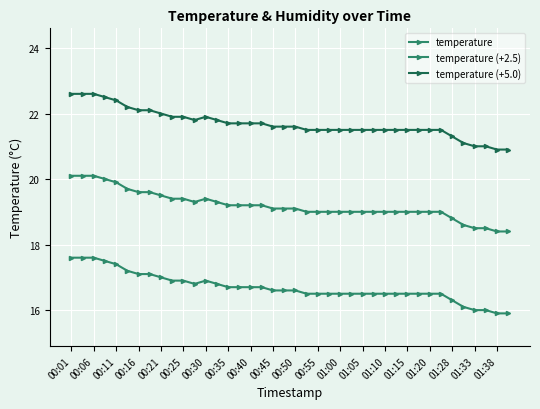

In temperature, how many points are higher than both neighbors (excluding endpoints)?

1